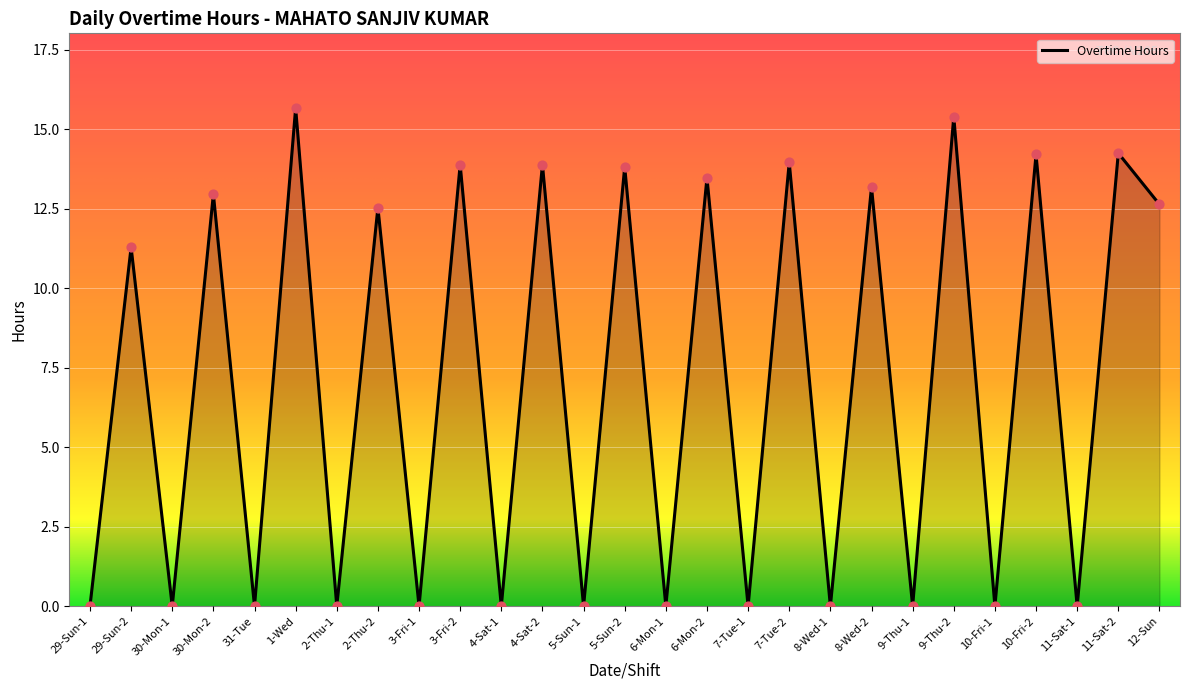

What is the change in value from 31-Tue to 3-Fri-2?

+13.9